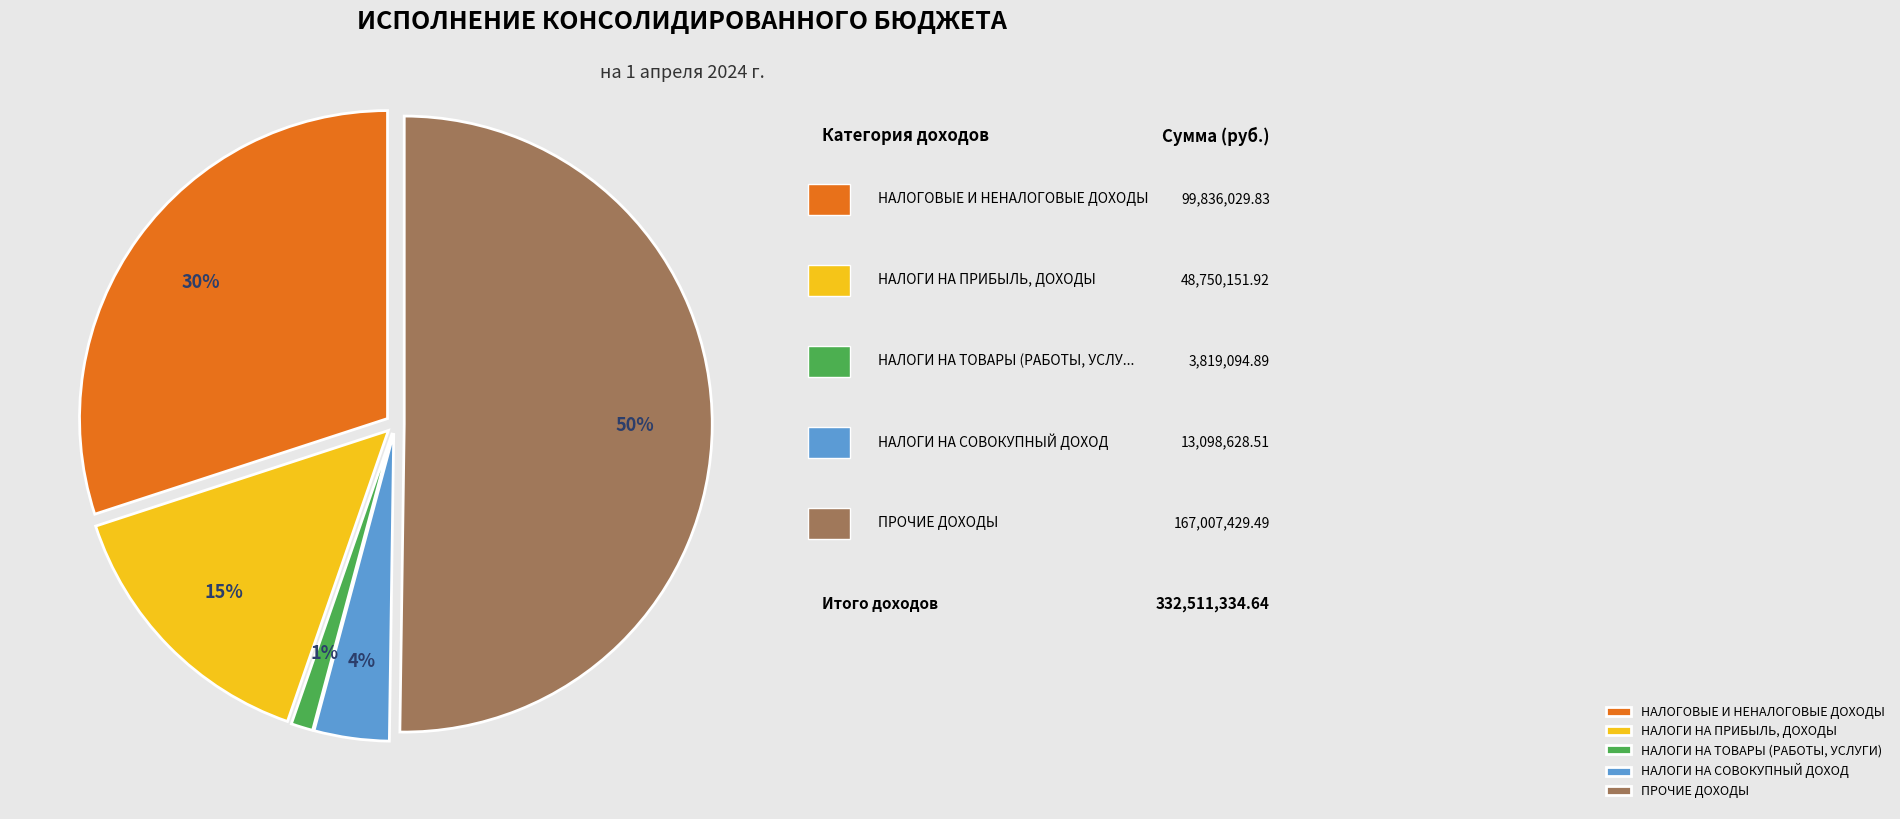

Which slice represents more than half of the pie?

ПРОЧИЕ ДОХОДЫ